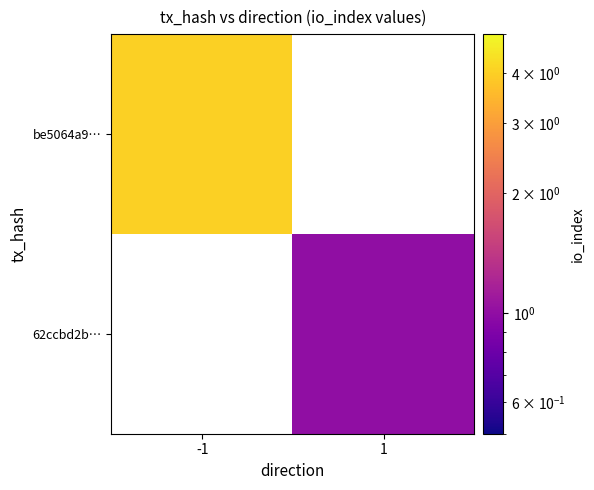

Is the value of 62ccbd2b… at 1 greater than the value of be5064a9… at -1?

No